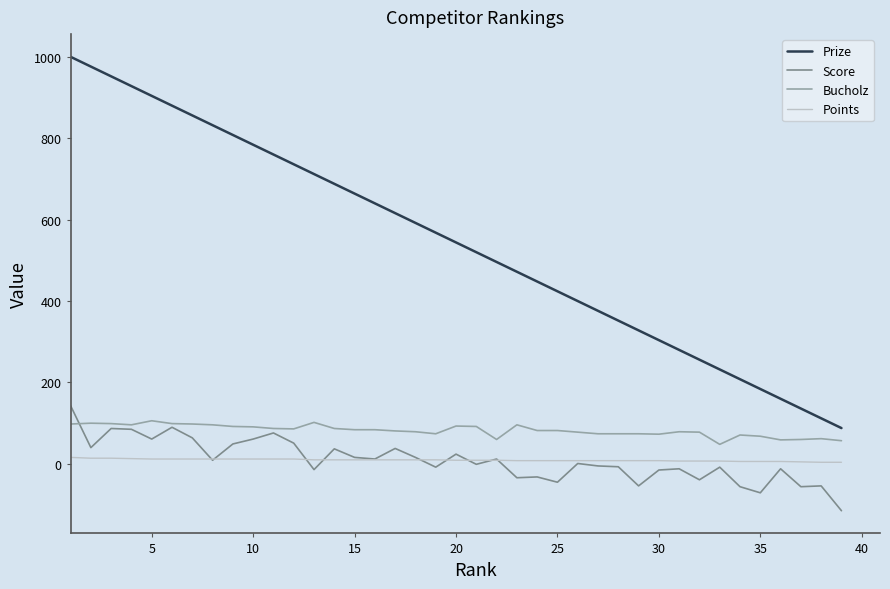

Which series has the widest spread of values?

Prize